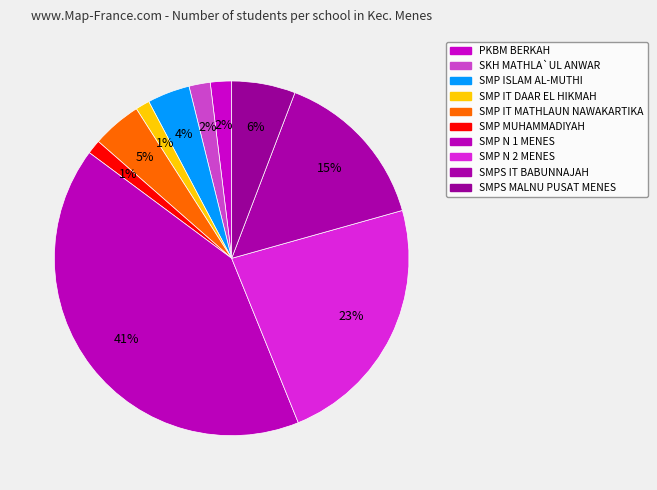

Count the number of slices in the pie.

10